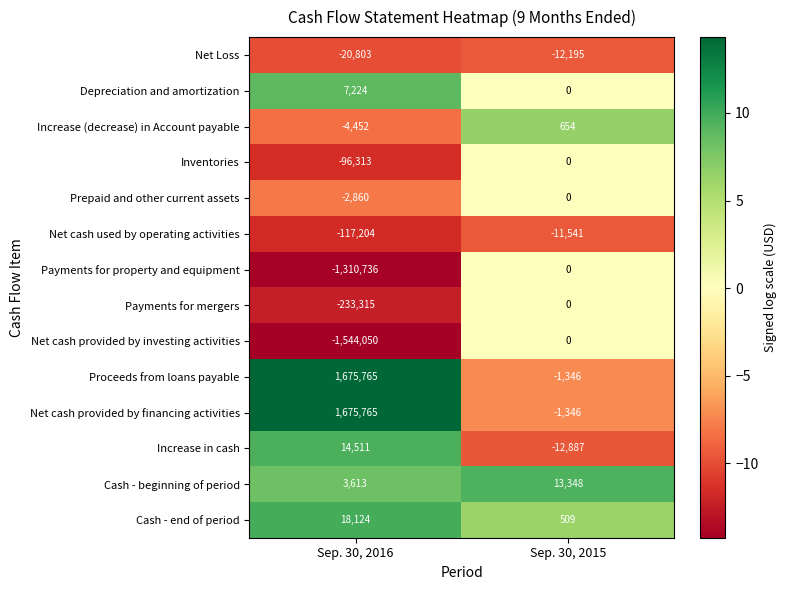

Reading right to left, what are all the values shown in this chart?

Net Loss: Sep. 30, 2015=-12195	Sep. 30, 2016=-20803
Depreciation and amortization: Sep. 30, 2015=0	Sep. 30, 2016=7224
Increase (decrease) in Account payable: Sep. 30, 2015=654	Sep. 30, 2016=-4452
Inventories: Sep. 30, 2015=0	Sep. 30, 2016=-96313
Prepaid and other current assets: Sep. 30, 2015=0	Sep. 30, 2016=-2860
Net cash used by operating activities: Sep. 30, 2015=-11541	Sep. 30, 2016=-117204
Payments for property and equipment: Sep. 30, 2015=0	Sep. 30, 2016=-1310736
Payments for mergers: Sep. 30, 2015=0	Sep. 30, 2016=-233315
Net cash provided by investing activities: Sep. 30, 2015=0	Sep. 30, 2016=-1544050
Proceeds from loans payable: Sep. 30, 2015=-1346	Sep. 30, 2016=1675765
Net cash provided by financing activities: Sep. 30, 2015=-1346	Sep. 30, 2016=1675765
Increase in cash: Sep. 30, 2015=-12887	Sep. 30, 2016=14511
Cash - beginning of period: Sep. 30, 2015=13348	Sep. 30, 2016=3613
Cash - end of period: Sep. 30, 2015=509	Sep. 30, 2016=18124